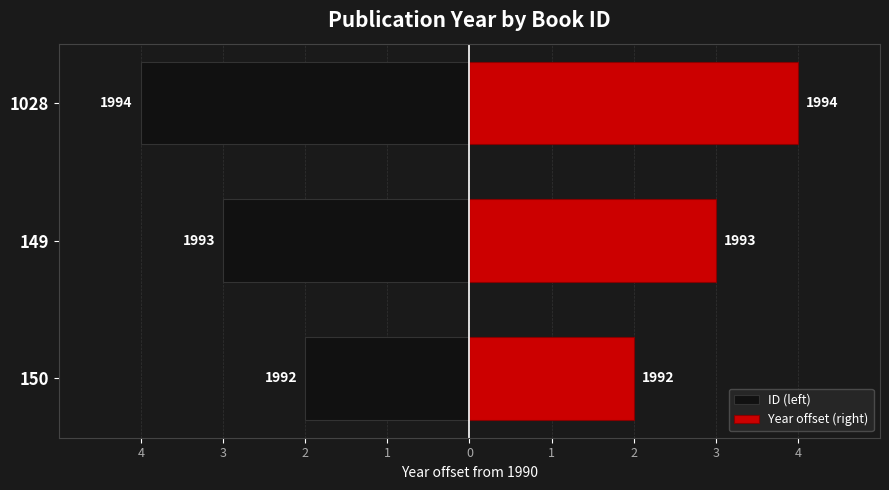

What is the difference between the maximum and minimum values in the ID (left) series?

2